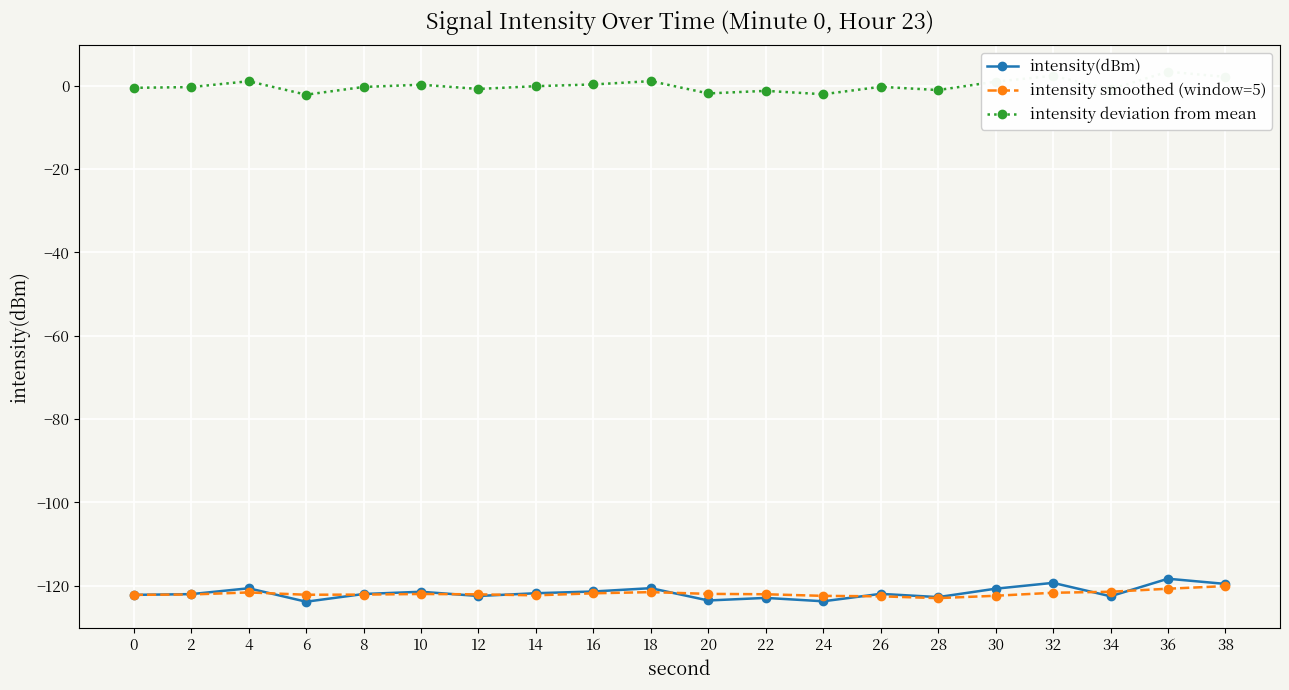

What is the minimum value for intensity smoothed (window=5)?

-123.0